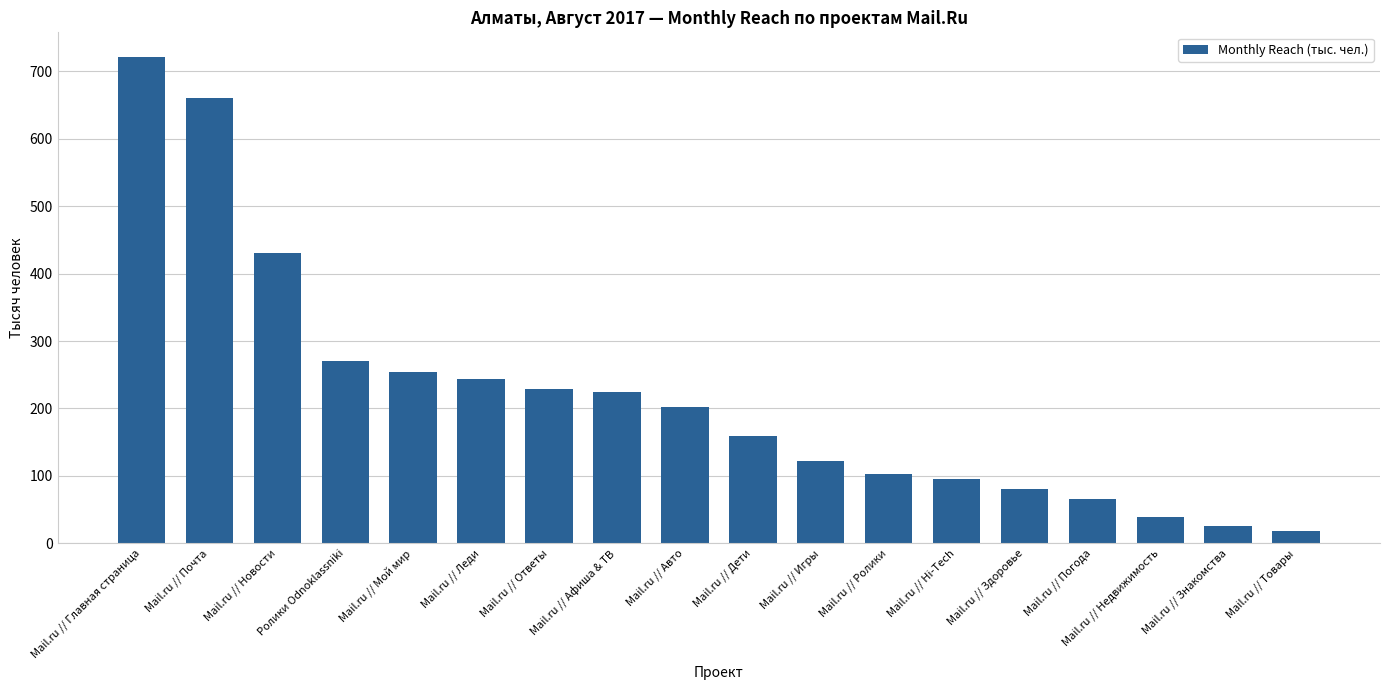

How many values are below 201?

9